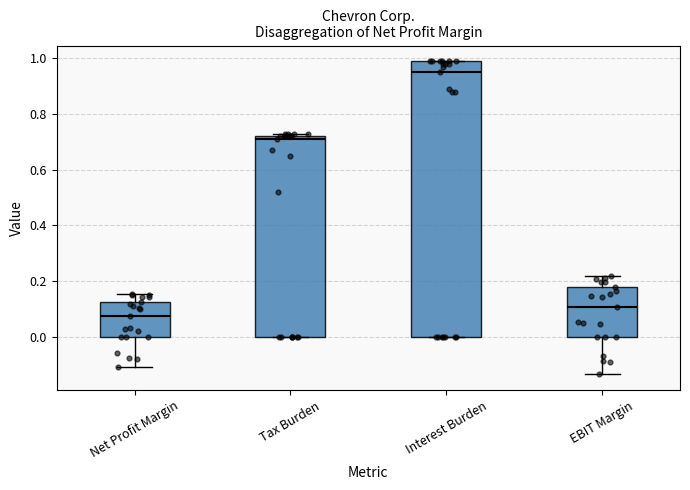

Where is the lower edge of the box for Tax Burden on the y-axis? The values are not printed on the chart, so give them approximately, as read against the axis.

0.00